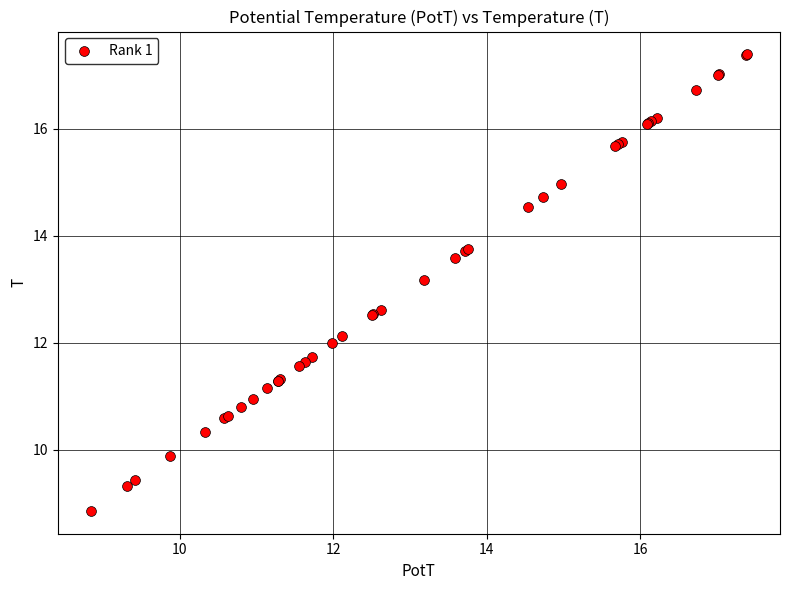

What Y value in the scatter plot is closest to 13?

13.2